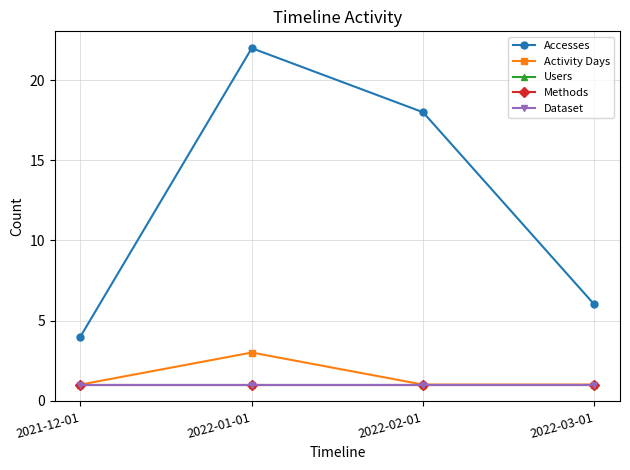

The value of Accesses at 2022-02-01 is 18. True or false?

True